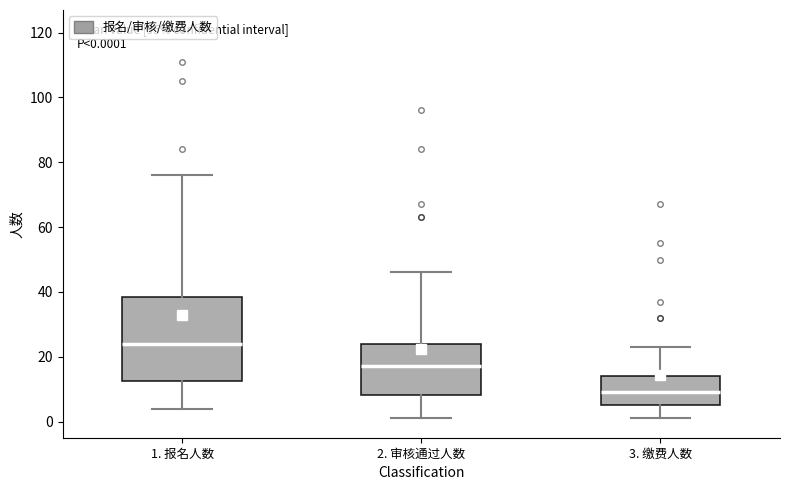

Which box's median line is the lowest?

3. 缴费人数